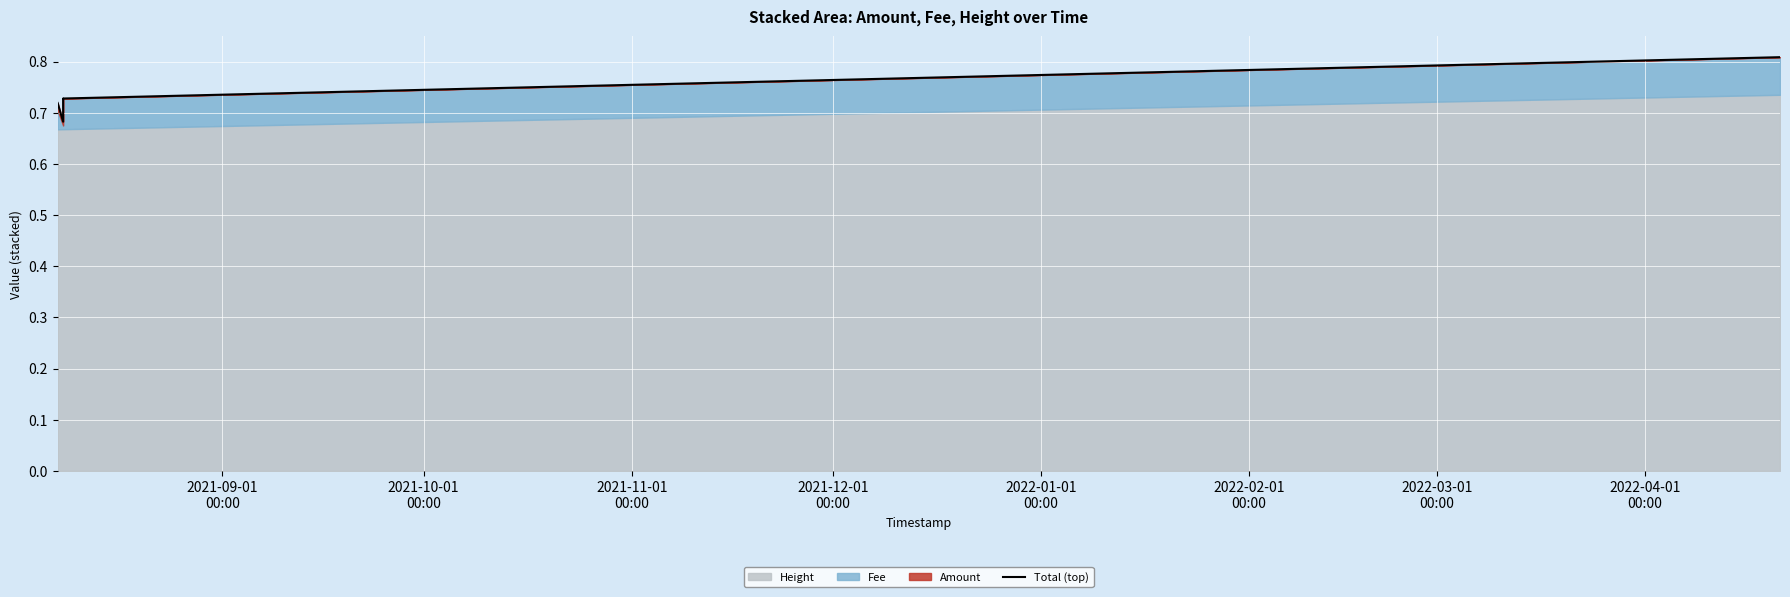

What value does the data have at 2022-01-01
00:00?

0.8